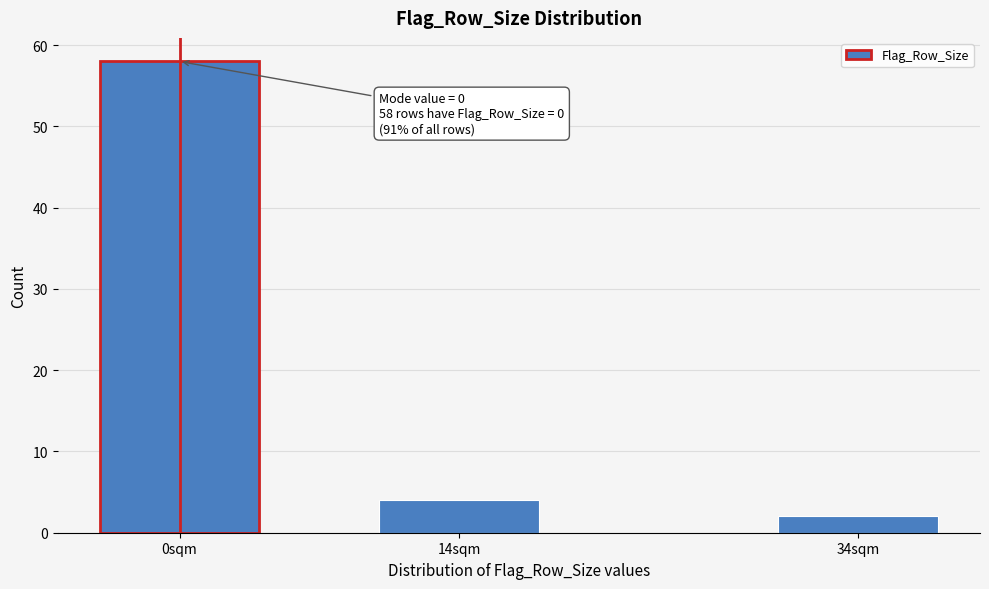

Reading left to right, extract all data points from this chart.

58	4	2